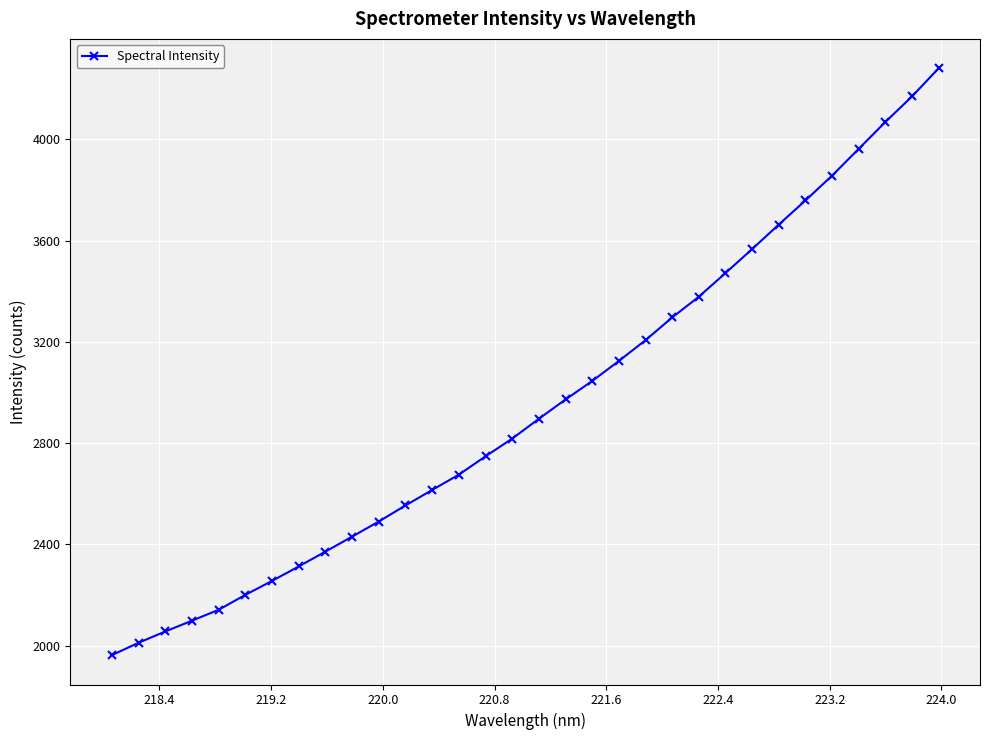

What is the maximum value shown in the chart?

4280.8